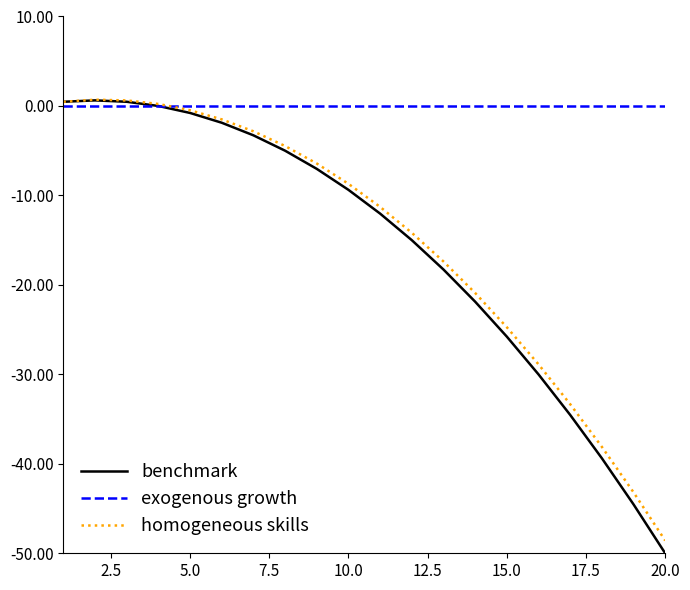

Which series has the largest total across all categories?

exogenous growth